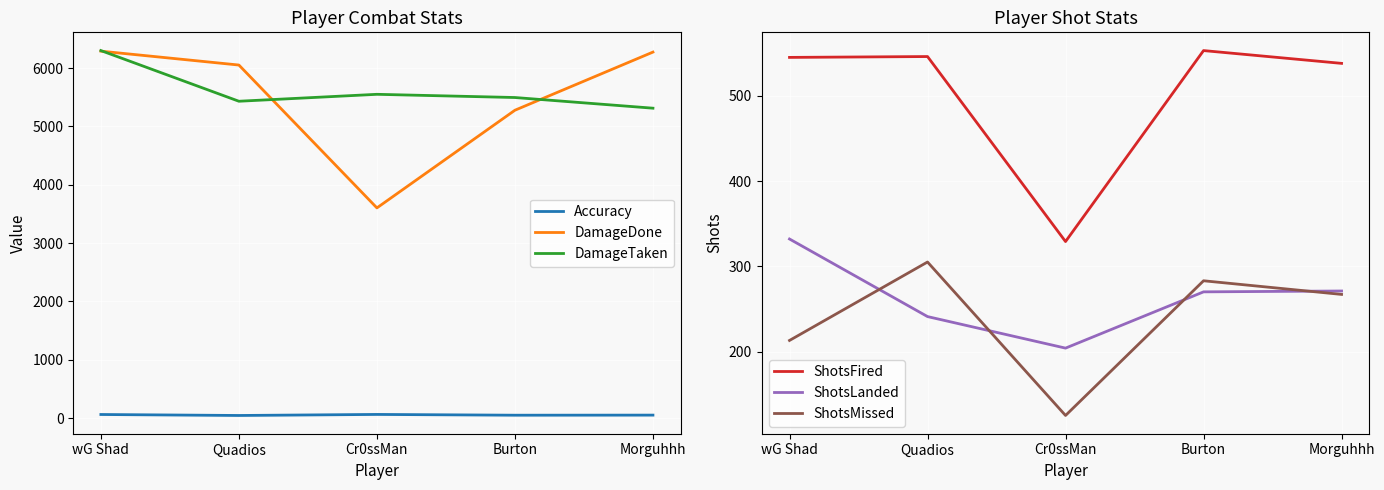

Rank the series by their maximum value, from lowest to highest.

Accuracy, ShotsMissed, ShotsLanded, ShotsFired, DamageDone, DamageTaken